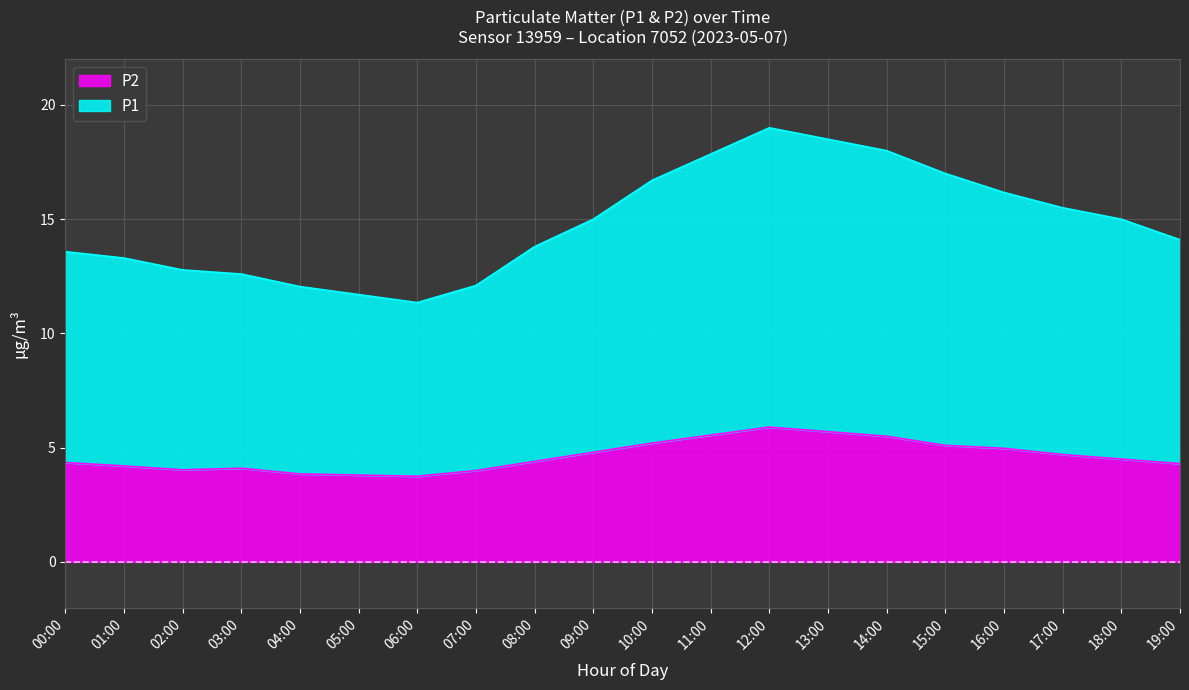

List the labels in order of P1 value, smallest first.

06:00, 05:00, 04:00, 07:00, 03:00, 02:00, 01:00, 00:00, 08:00, 19:00, 09:00, 18:00, 17:00, 16:00, 10:00, 15:00, 11:00, 14:00, 13:00, 12:00